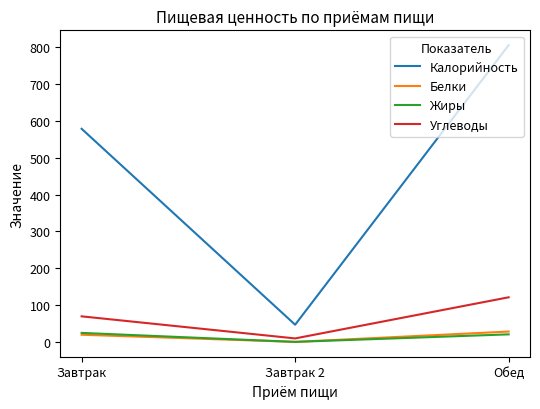

Which series changed the most between Завтрак 2 and Обед?

Калорийность